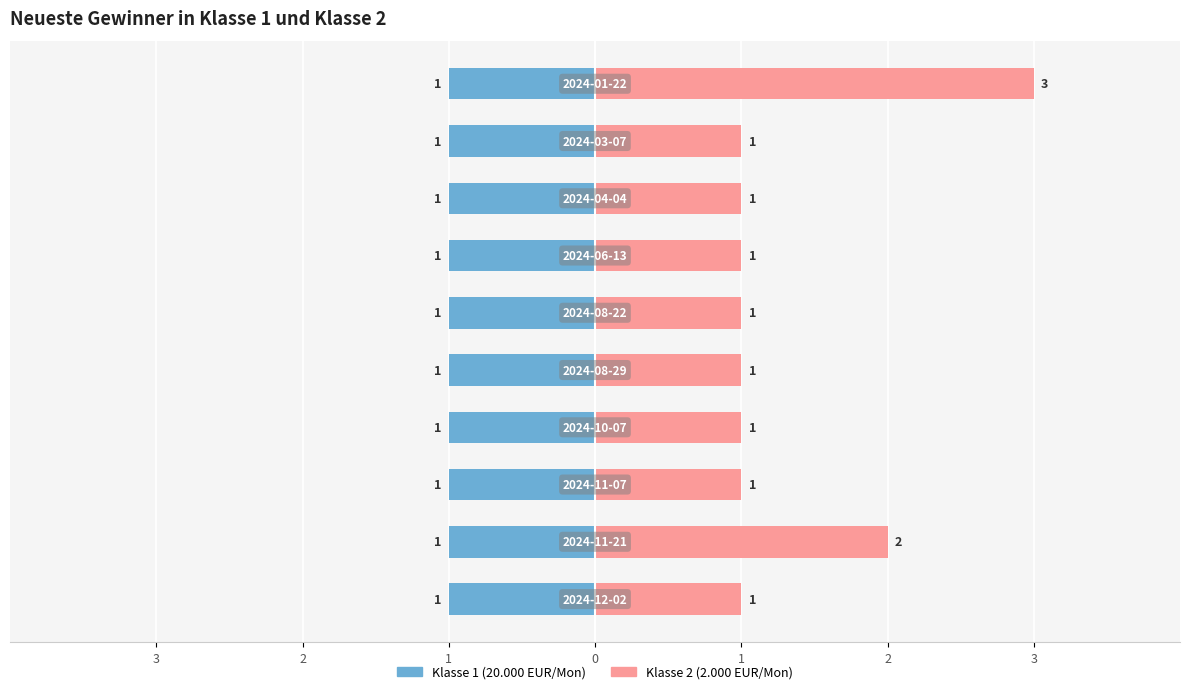

Are the bars grouped side by side (vs. stacked)?

Yes